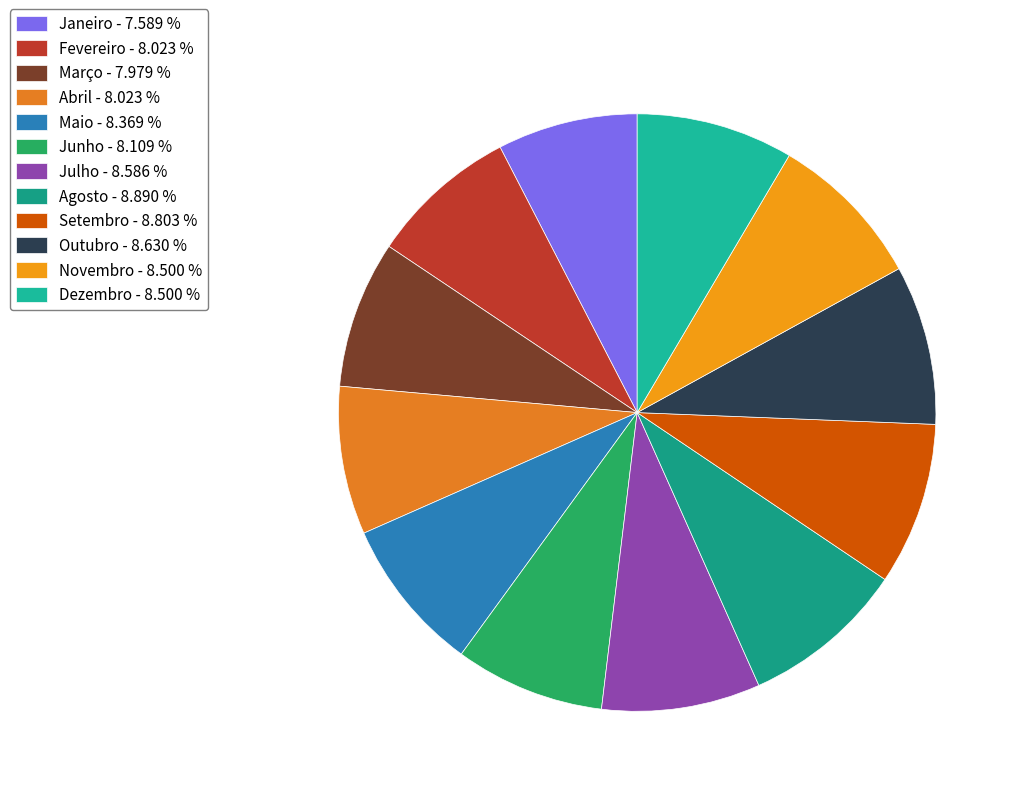

What percentage do Julho and Novembro together represent?

17.1%